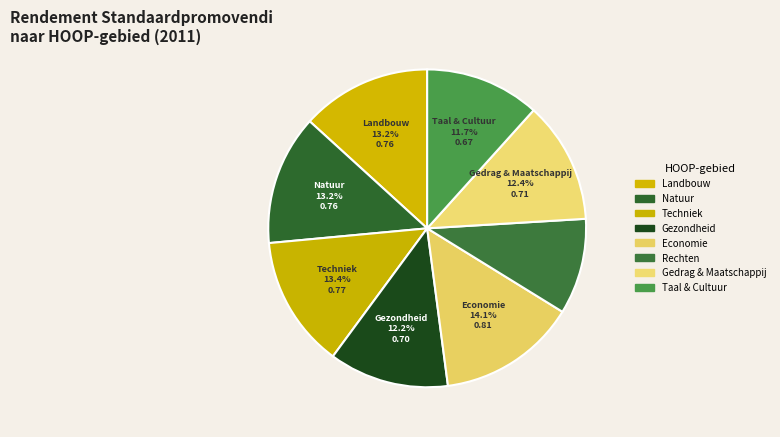

Count the number of slices in the pie.

8